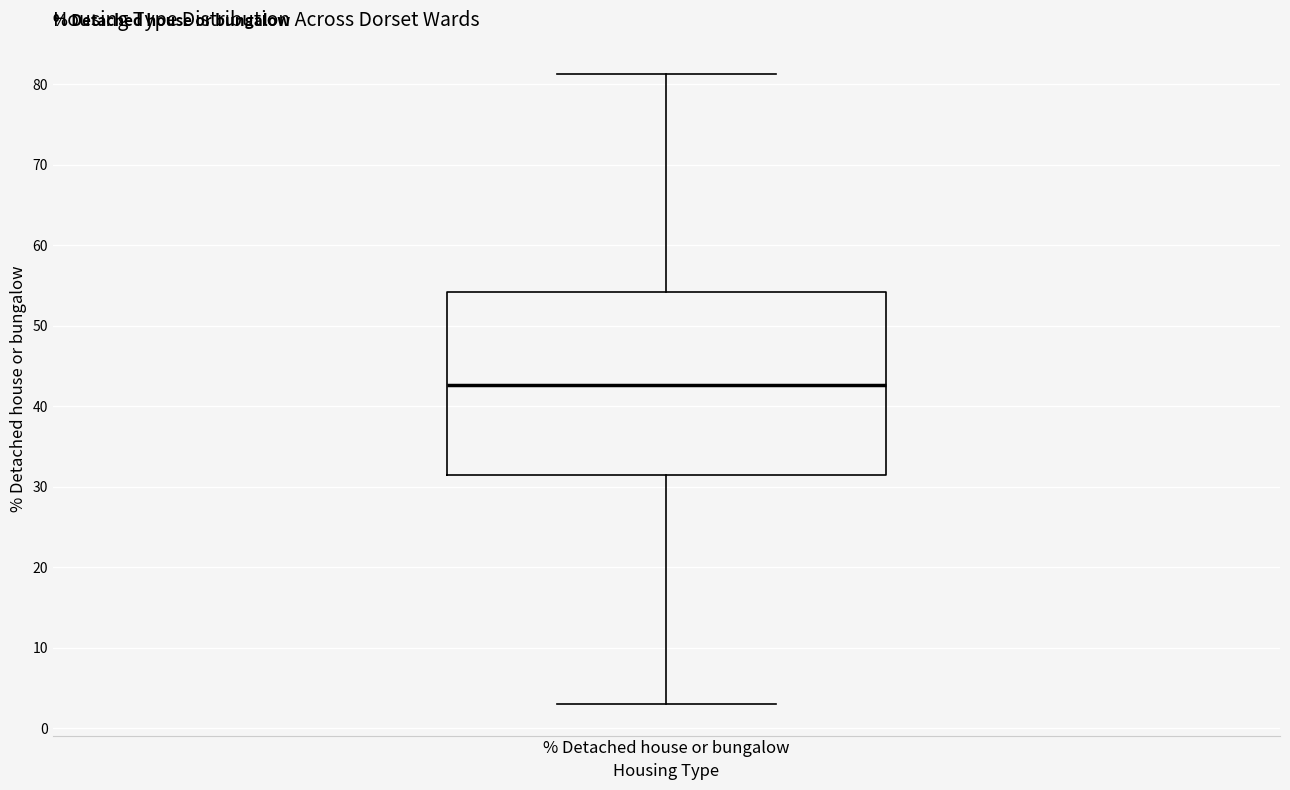

Read this box plot against the y-axis: the position of the median line, the range covered by the box, and the ends of both whiskers. The values are not printed on the chart, so give them approximately, as read against the axis.

median 43, box 31 to 54, whiskers 3 to 81